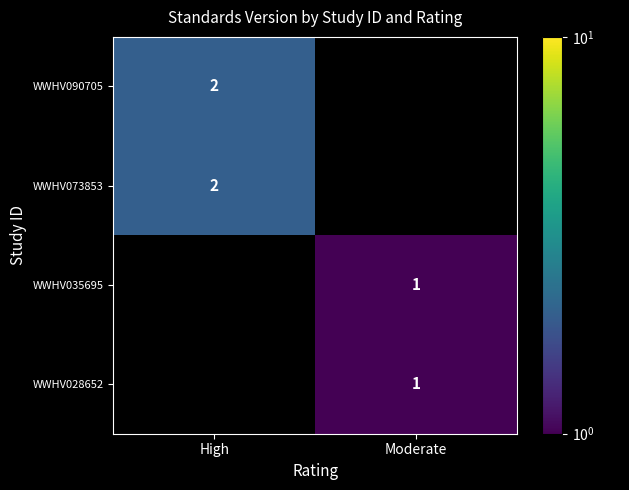

The WWHV073853 series shows 3 at High. True or false?

False